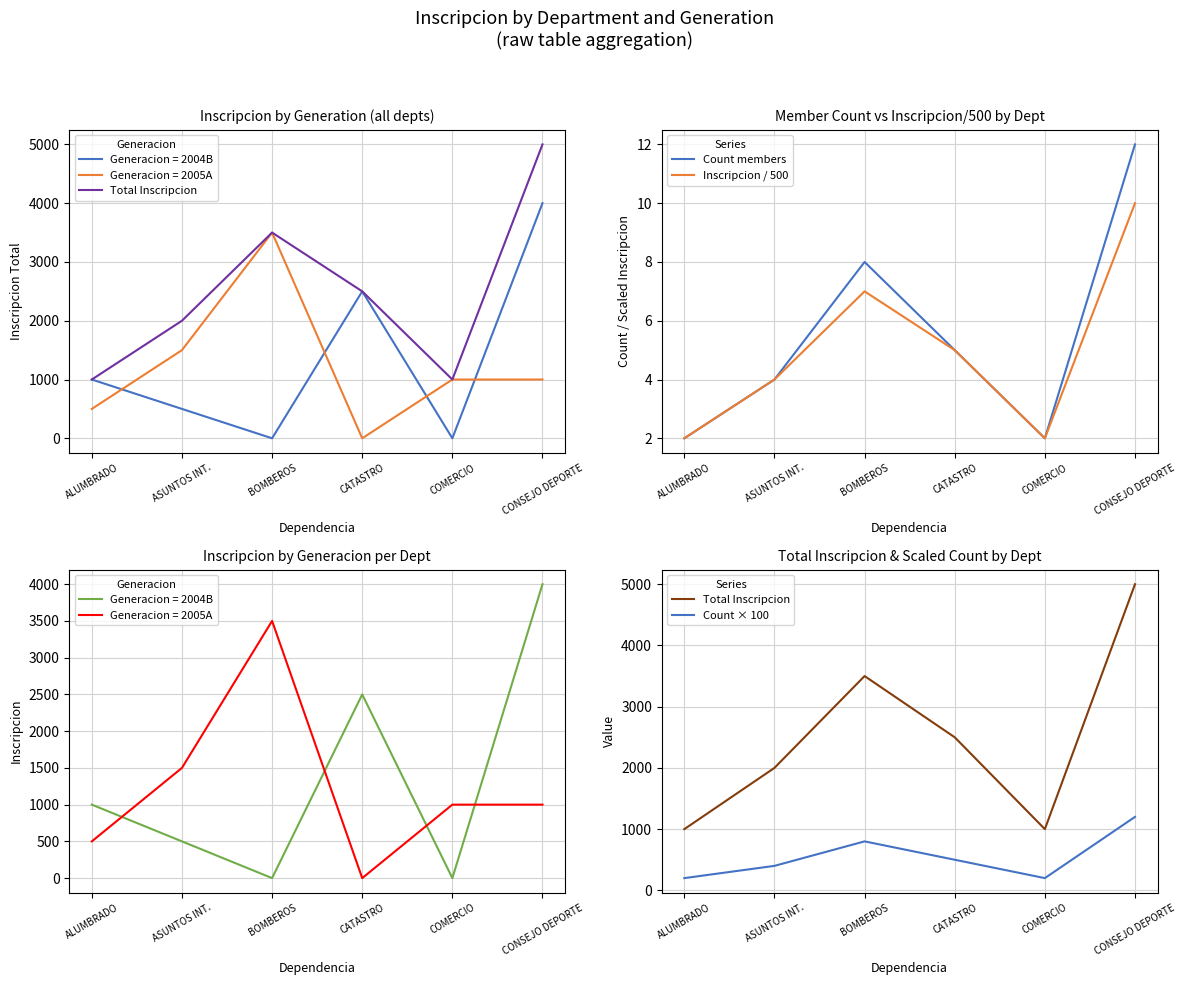

What is the lowest value of the Inscripcion / 500 series?

2